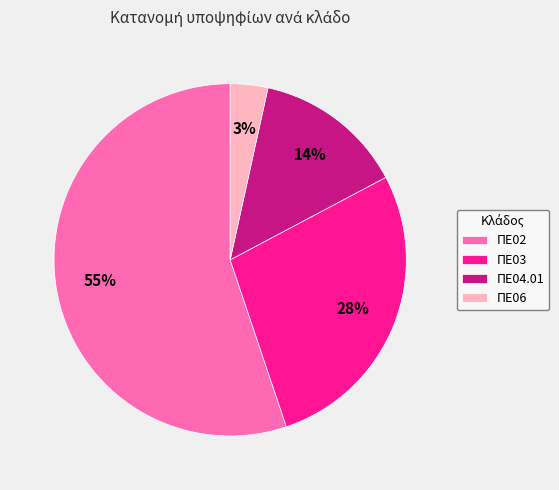

Do ΠΕ06 and ΠΕ02 together represent more than half of the pie?

Yes